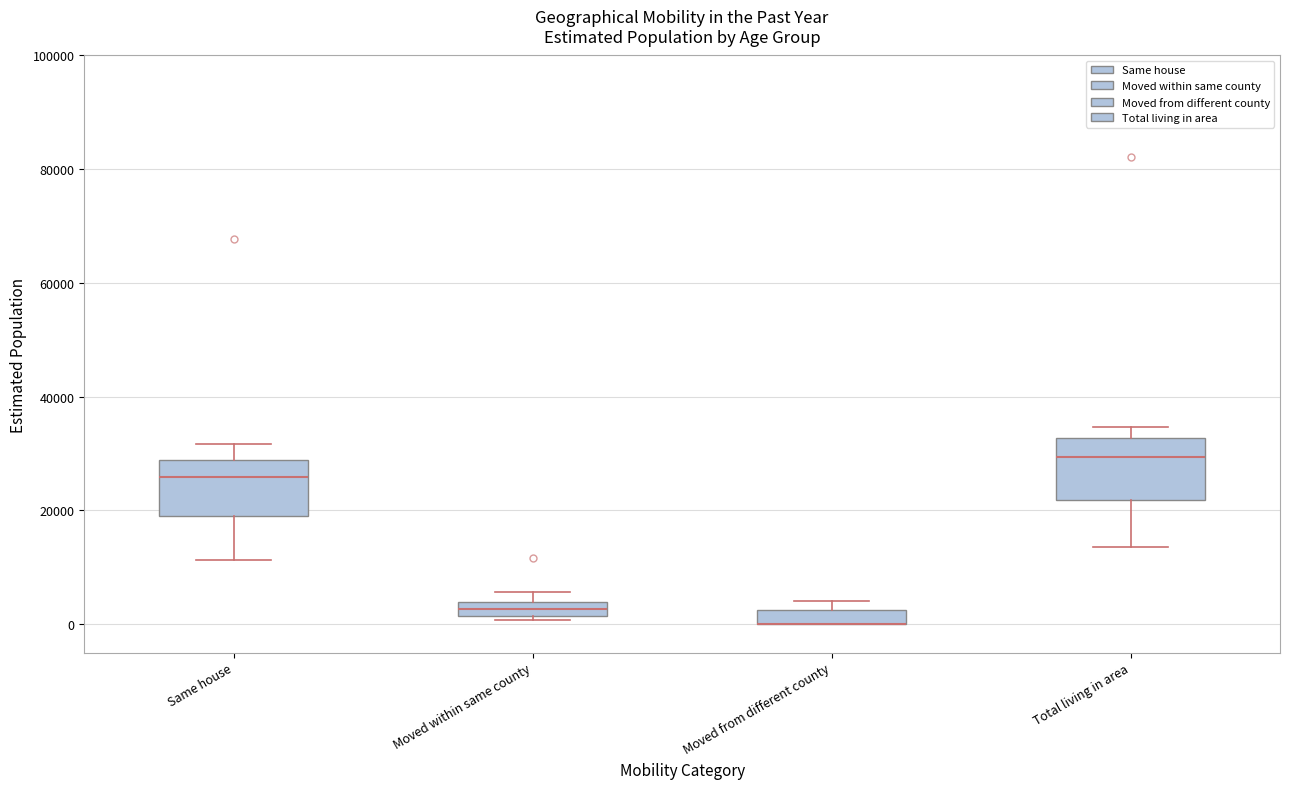

Where is the upper edge of the box for Total living in area on the y-axis? The values are not printed on the chart, so give them approximately, as read against the axis.

32000